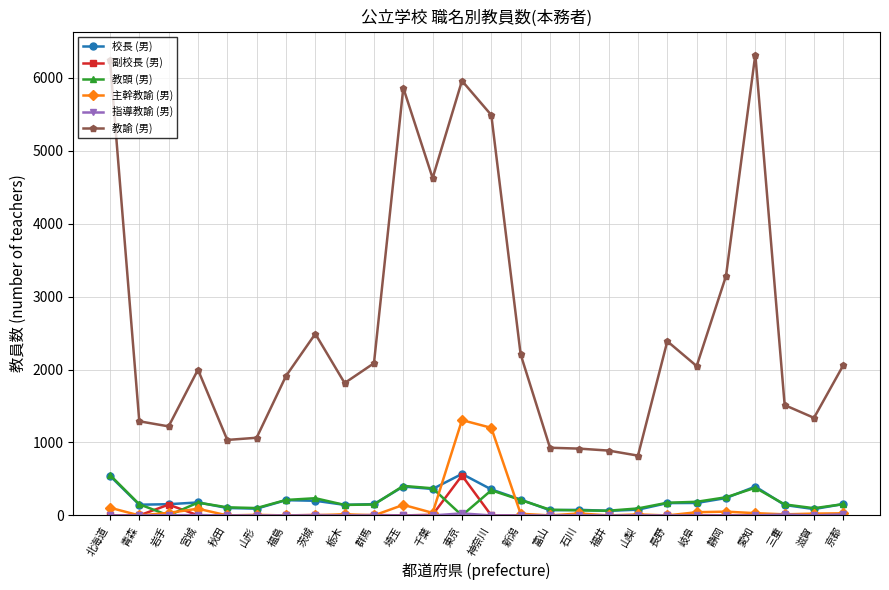

What is the difference between the maximum and second lowest values in the 教頭 (男) series?

555